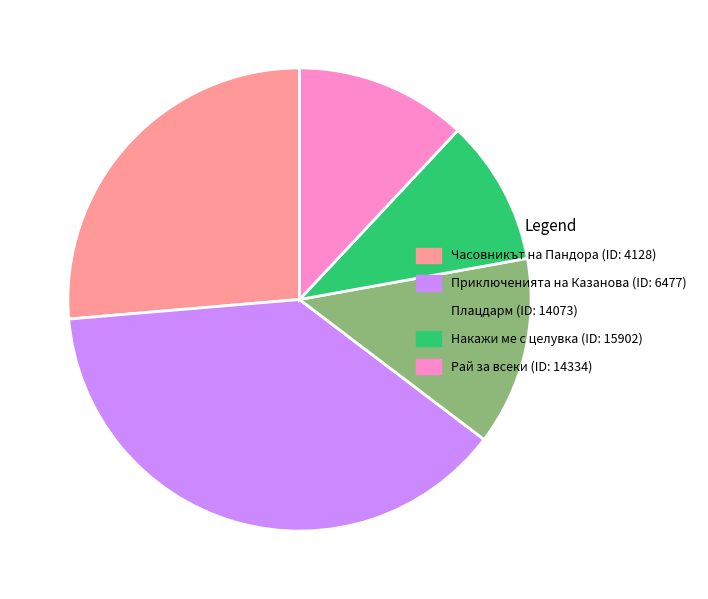

How many slices are in this pie chart?

5